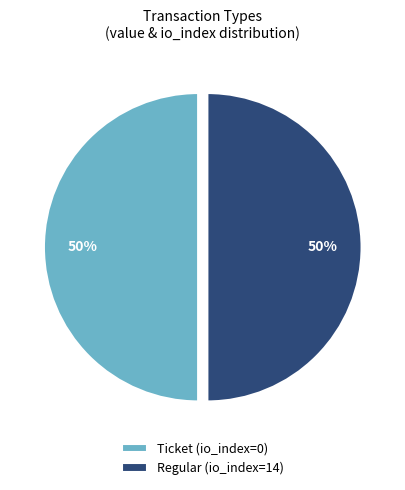

To the nearest percent, what portion does Regular (io_index=14) represent?

50%